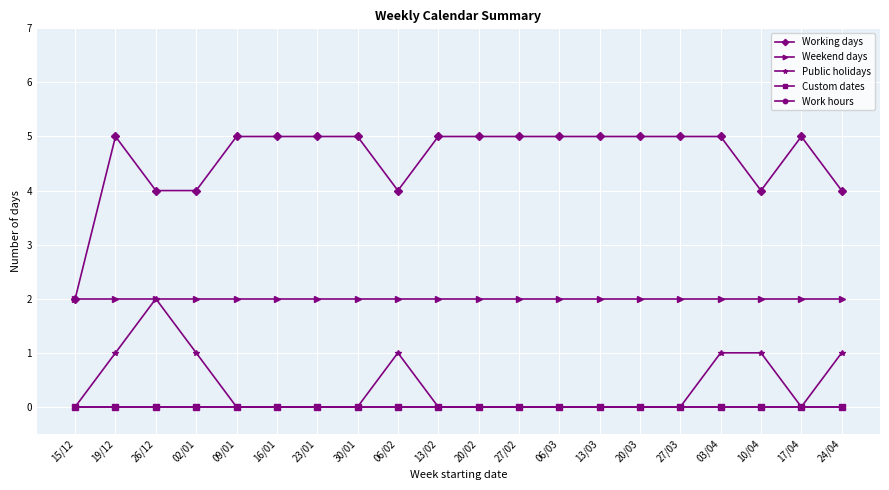

Which series changed the most between 26/12 and 20/02?

Public holidays